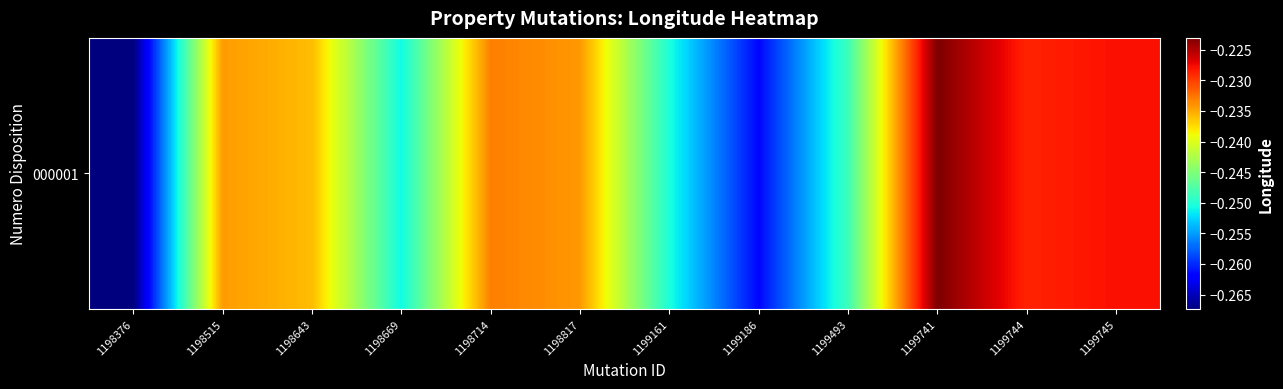

Reading left to right, what are all the values shown in this chart?

1198376=-0.3	1198515=-0.2	1198643=-0.2	1198669=-0.3	1198714=-0.2	1198817=-0.2	1199161=-0.3	1199186=-0.3	1199493=-0.2	1199741=-0.2	1199744=-0.2	1199745=-0.2